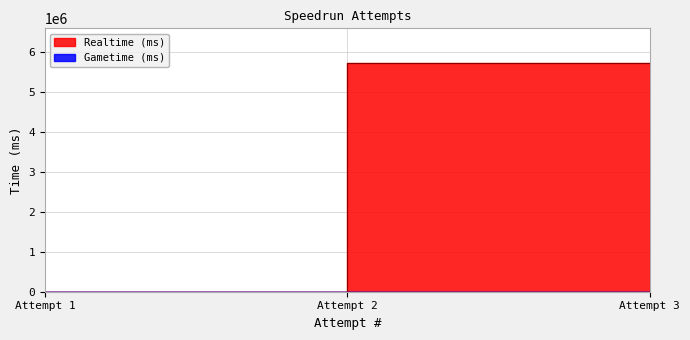

What is the change in value from Attempt 2 to Attempt 3?

+5723030